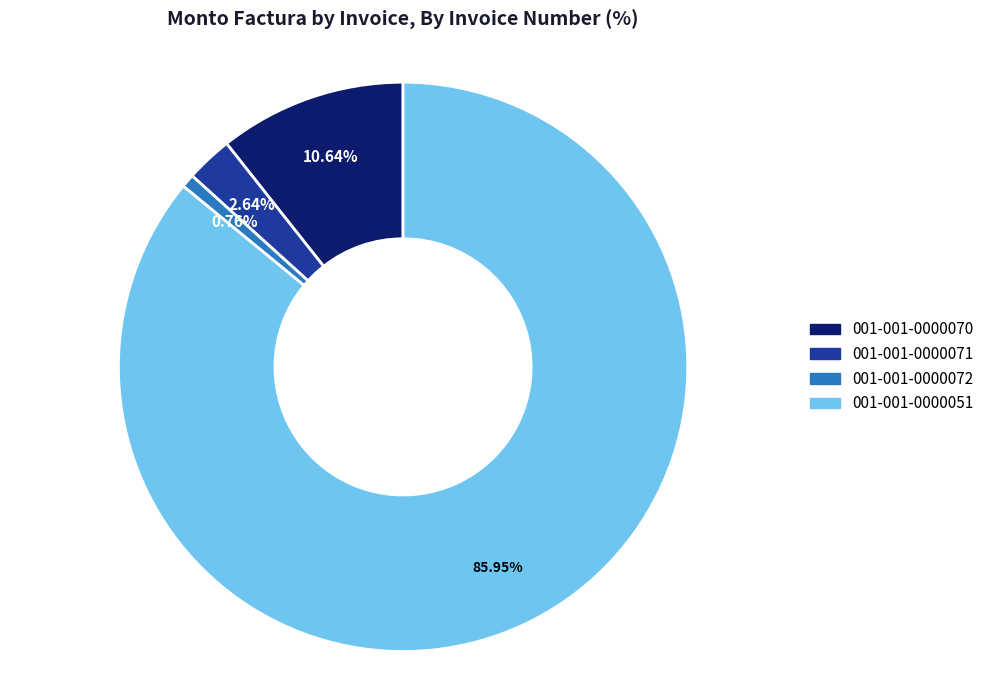

Rank the categories by value from lowest to highest.

001-001-0000072, 001-001-0000071, 001-001-0000070, 001-001-0000051